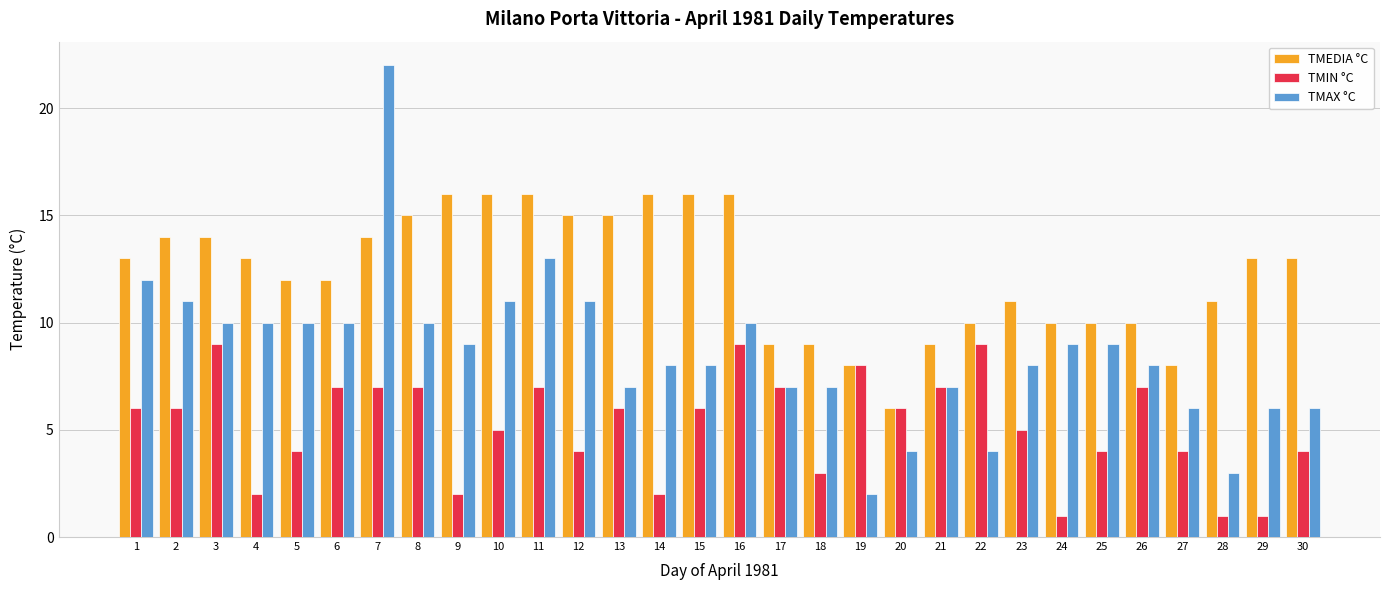

True or false: TMAX °C has a value of 12 at 13.

False